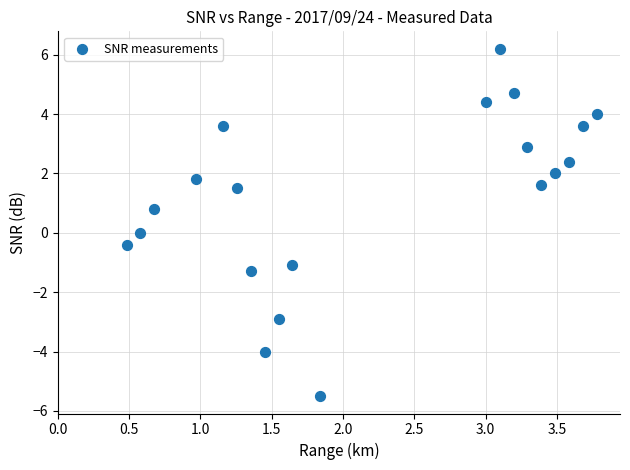

What is the range of X values (max minus min)?

3.3